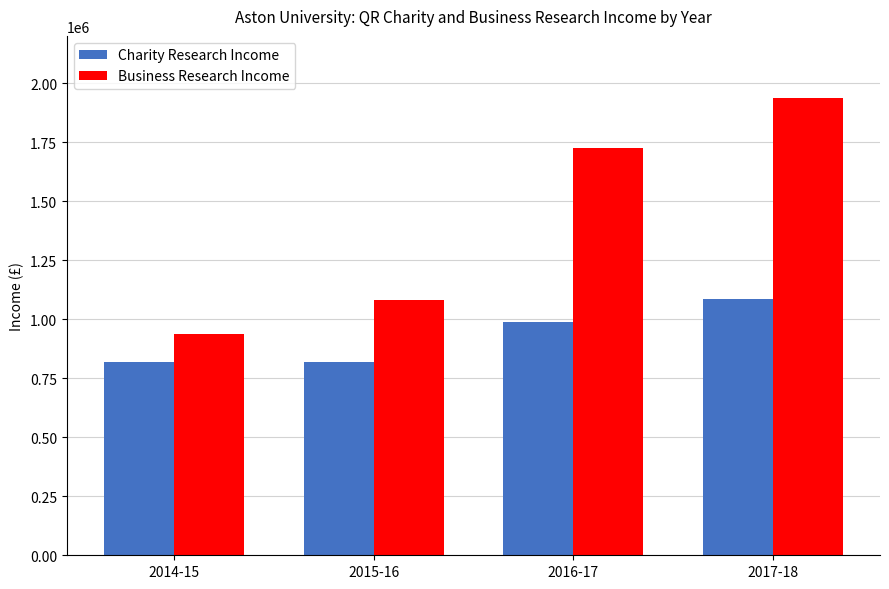

How many bars are there in total?

8